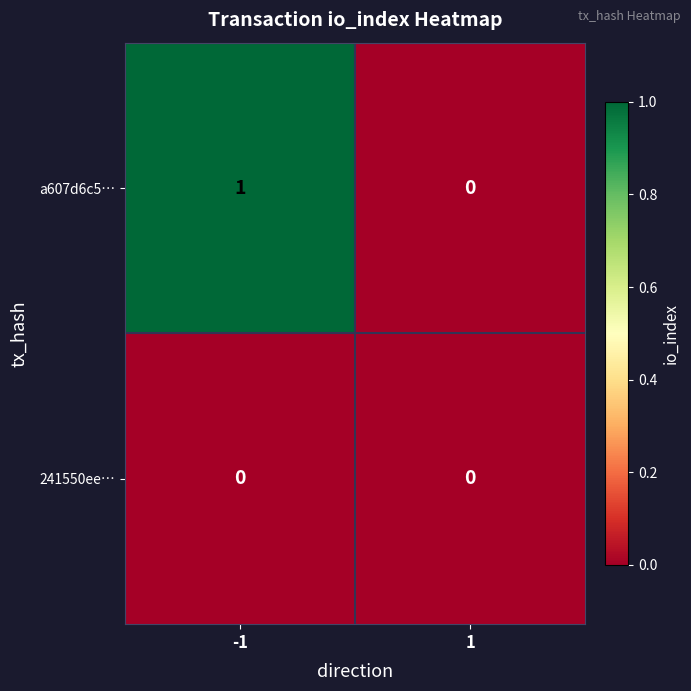

Rank the series by their maximum value, from lowest to highest.

241550ee…, a607d6c5…